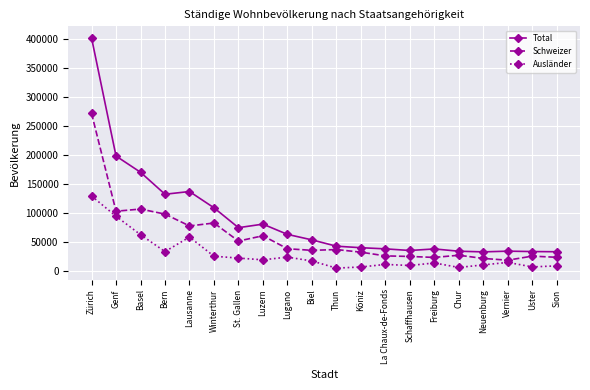

At which category does Ausländer reach its first local peak?

Lausanne